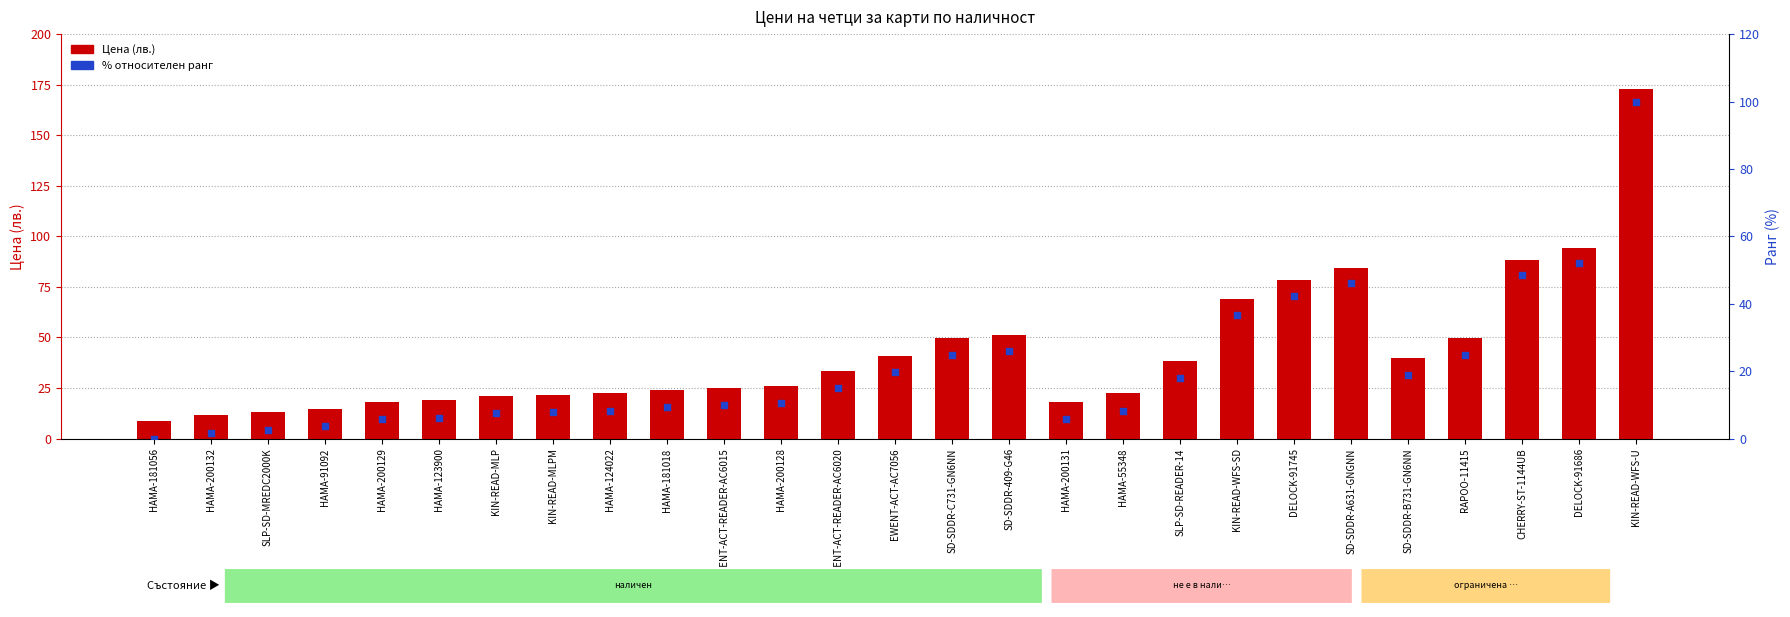

Which series contains the lowest Y value?

% відносного рангу